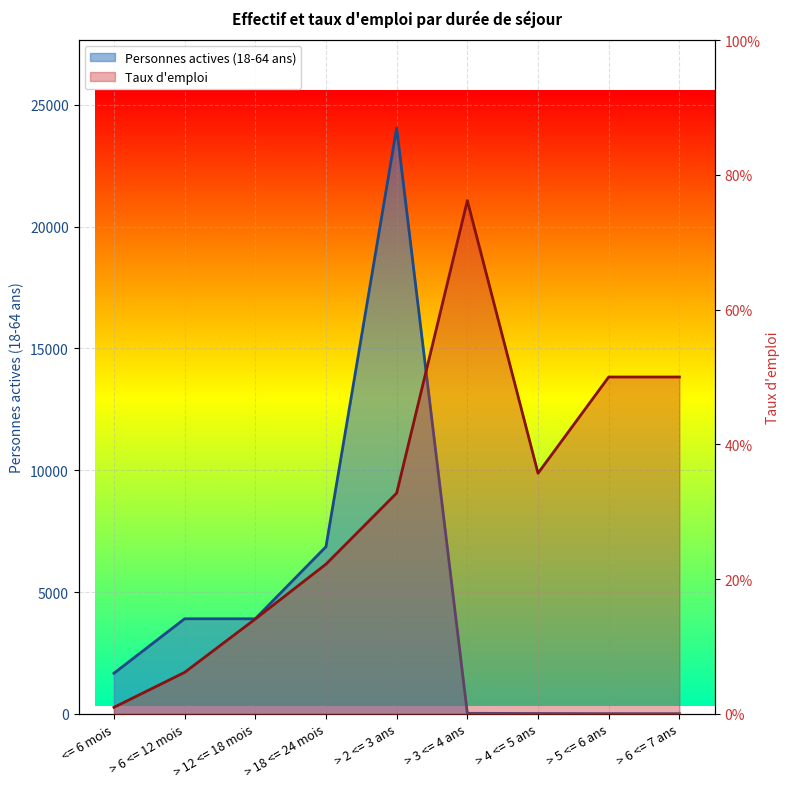

How many interior local peaks does the Taux d emploi series have?

1